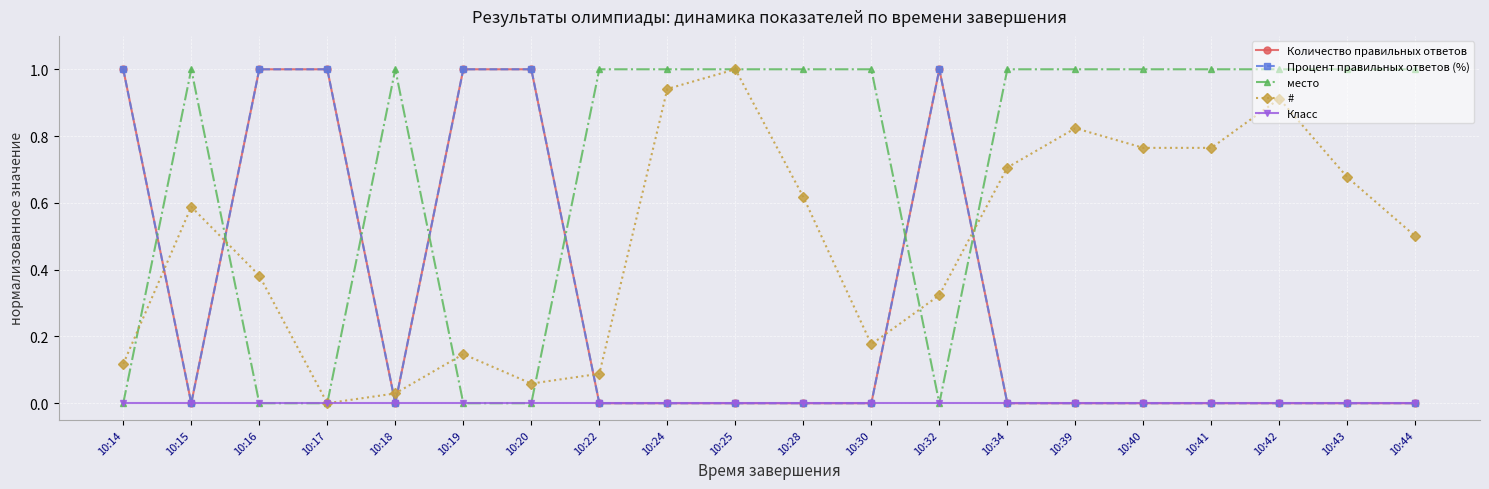

Is this an area chart (filled region under the line)?

No